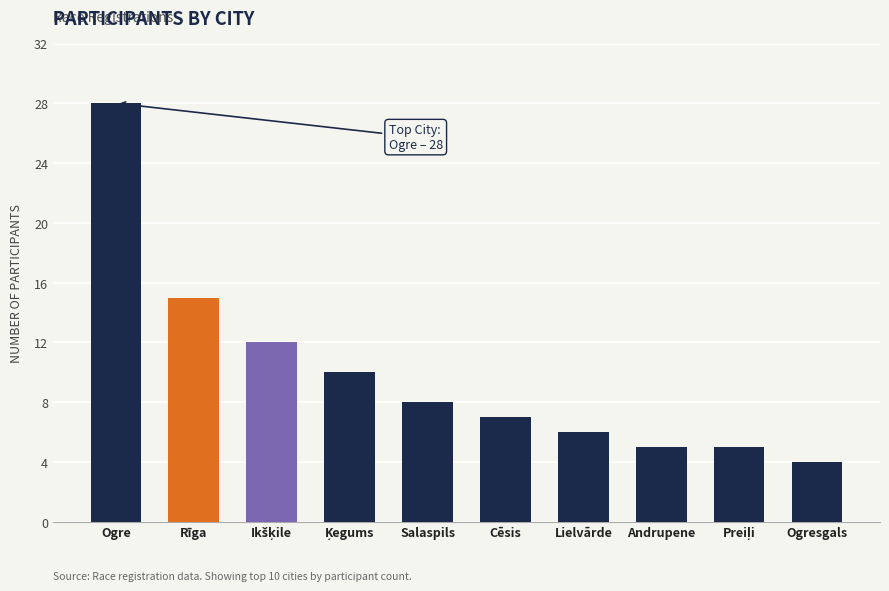

What position from the right is Cēsis?

5